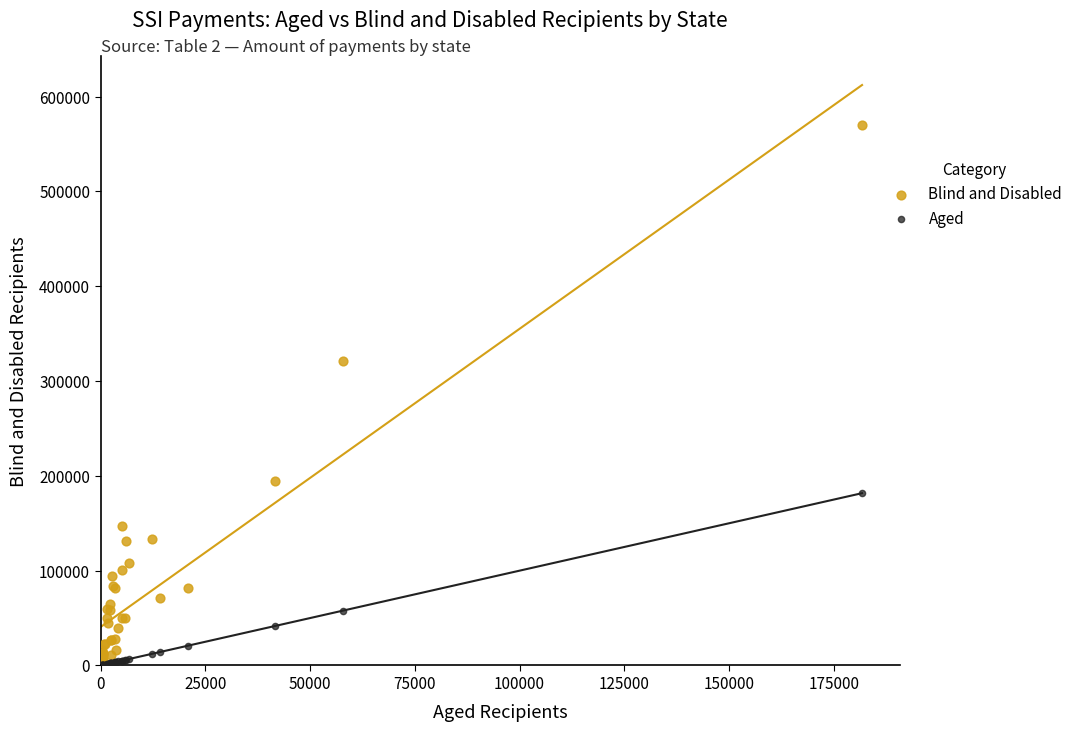

What are all the series names shown in the legend?

Blind and Disabled, Aged